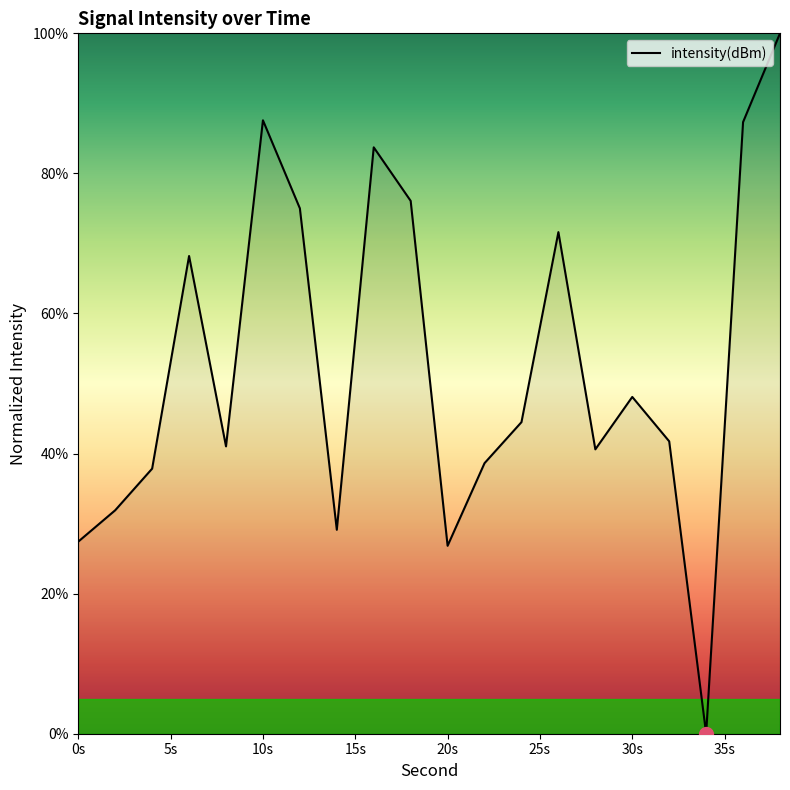

What is the difference between the second highest and second lowest values?

60.8